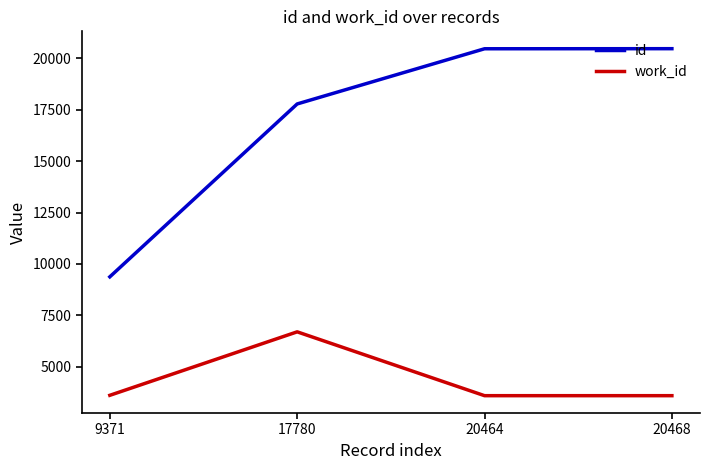

The work_id series shows 3591 at 20464. True or false?

True